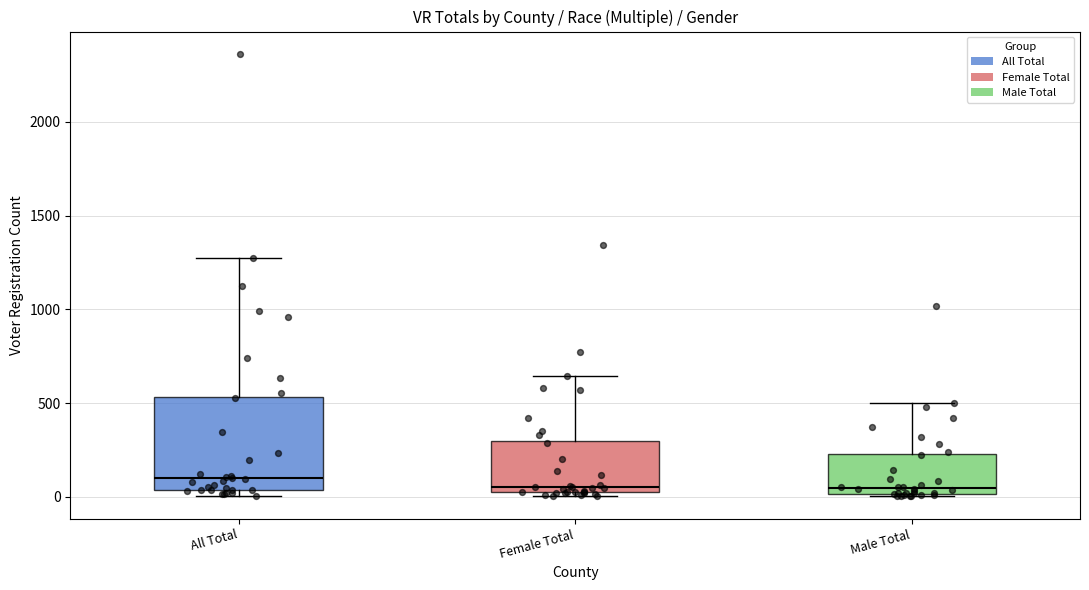

Where is the upper edge of the box for Female Total on the y-axis? The values are not printed on the chart, so give them approximately, as read against the axis.

300